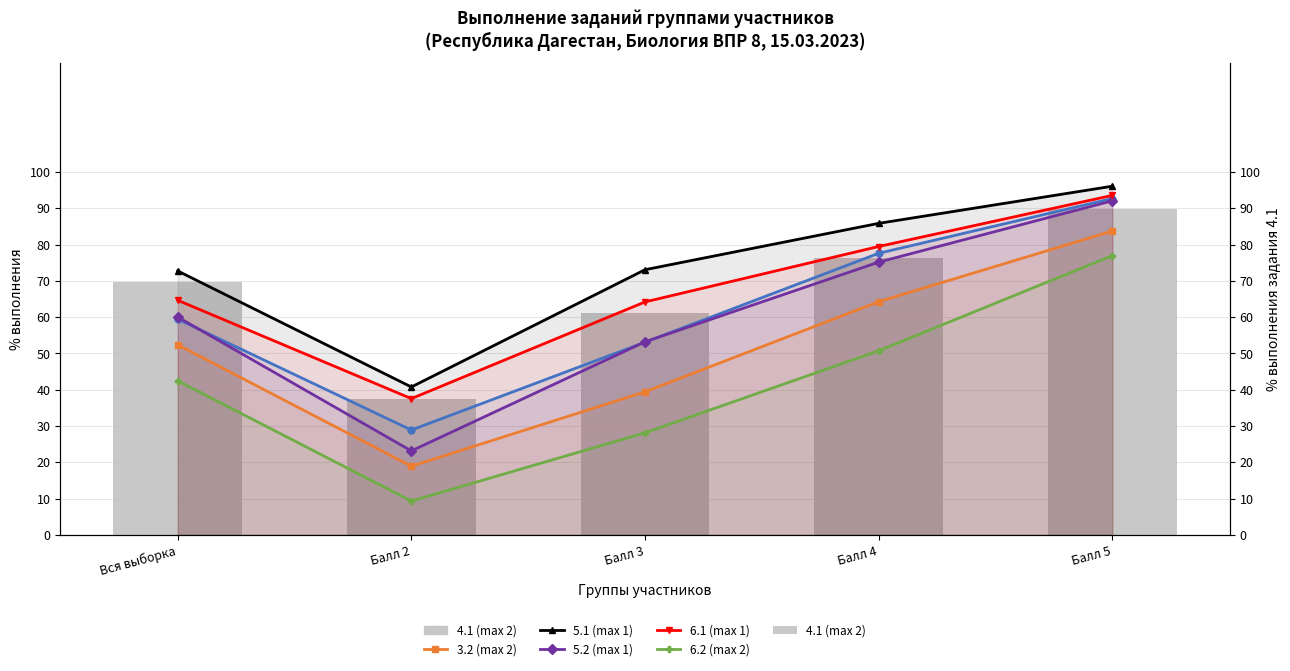

Is the value of 5.1 (max 1) at Балл 3 greater than the value of 3.1 (max 2) at Балл 5?

No